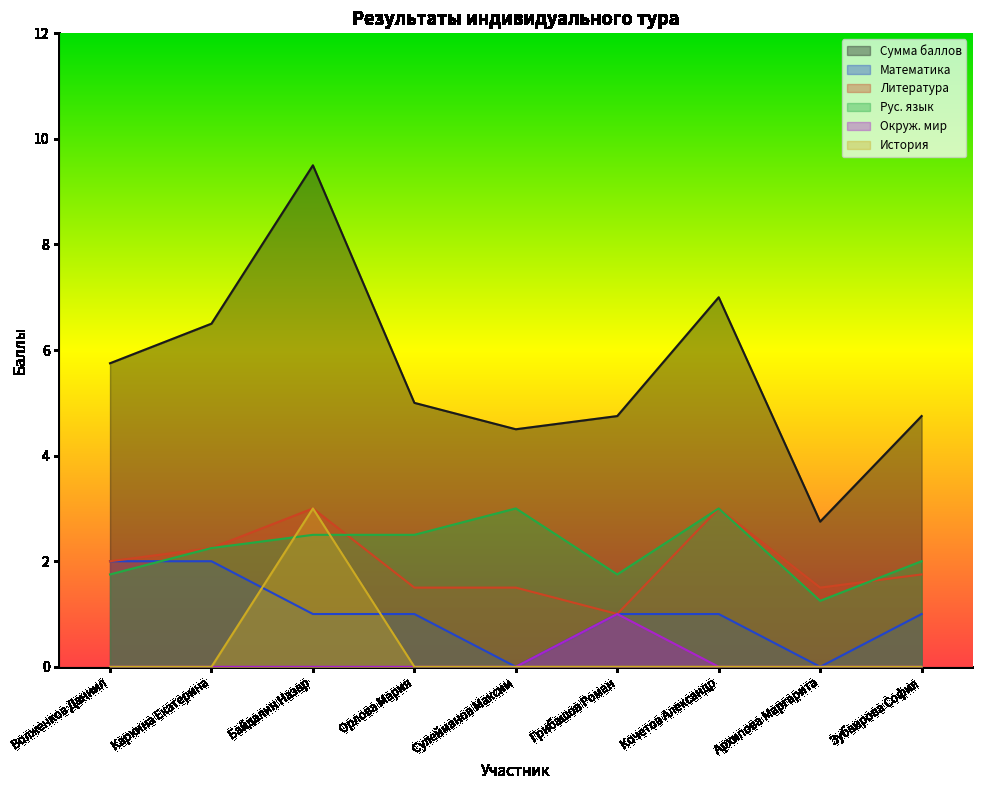

How many lines are shown in the chart?

6